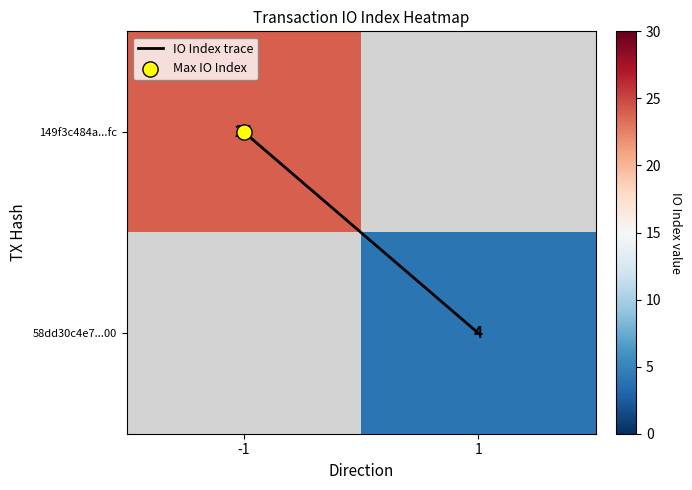

Count the IO Index trace values in the range 0 to 1.

2